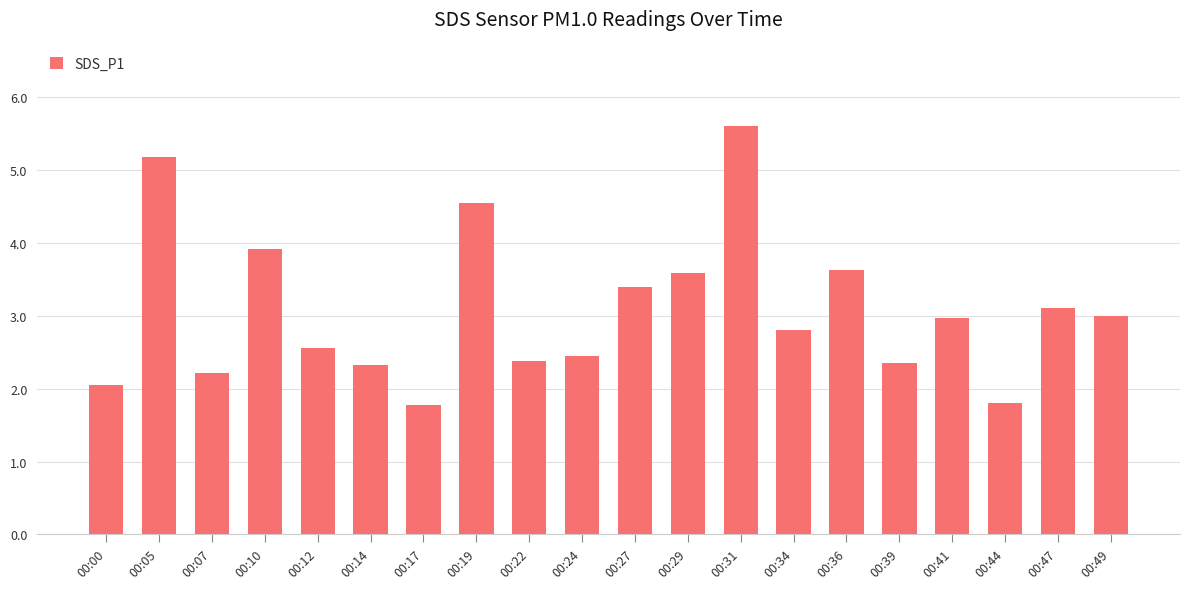

What is the value of the 12th bar from the left?

3.6